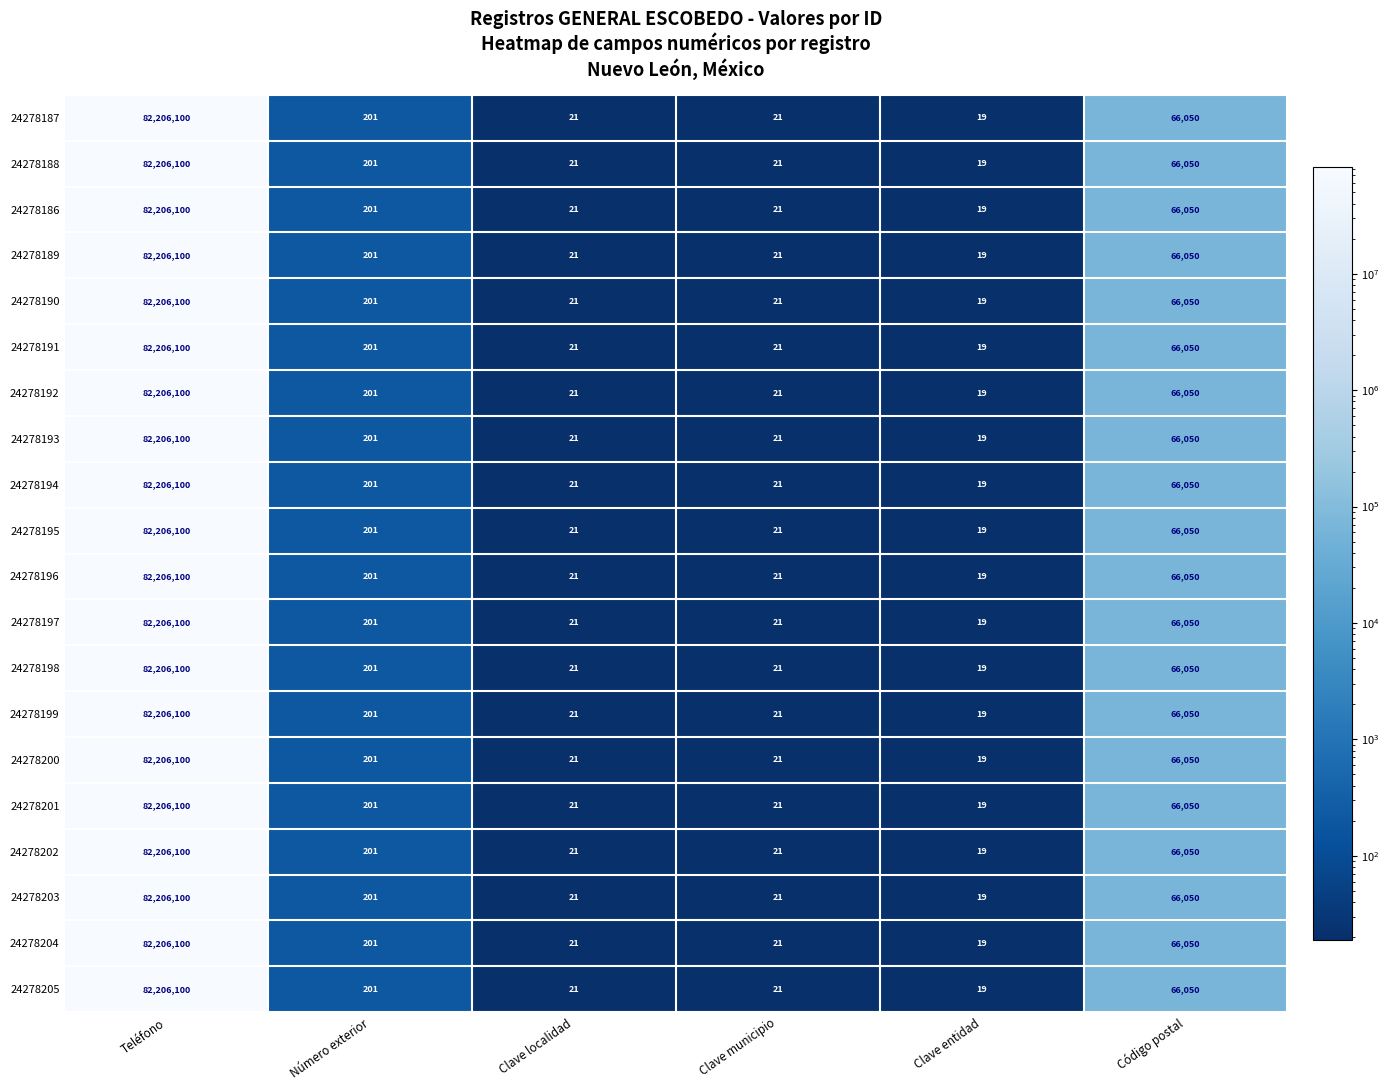

What is the minimum value shown in the chart?

19